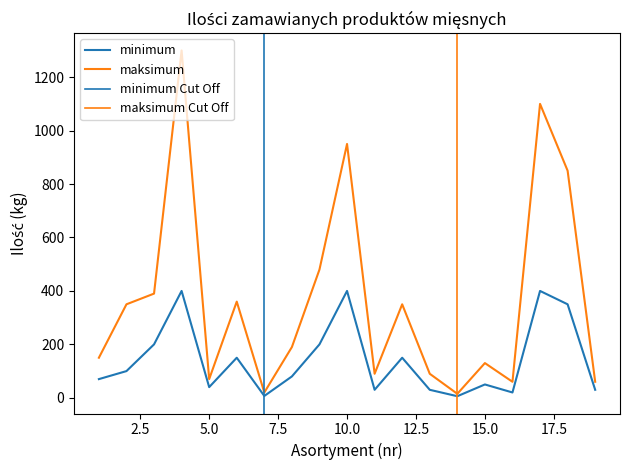

True or false: maksimum and minimum cross at least once.

False